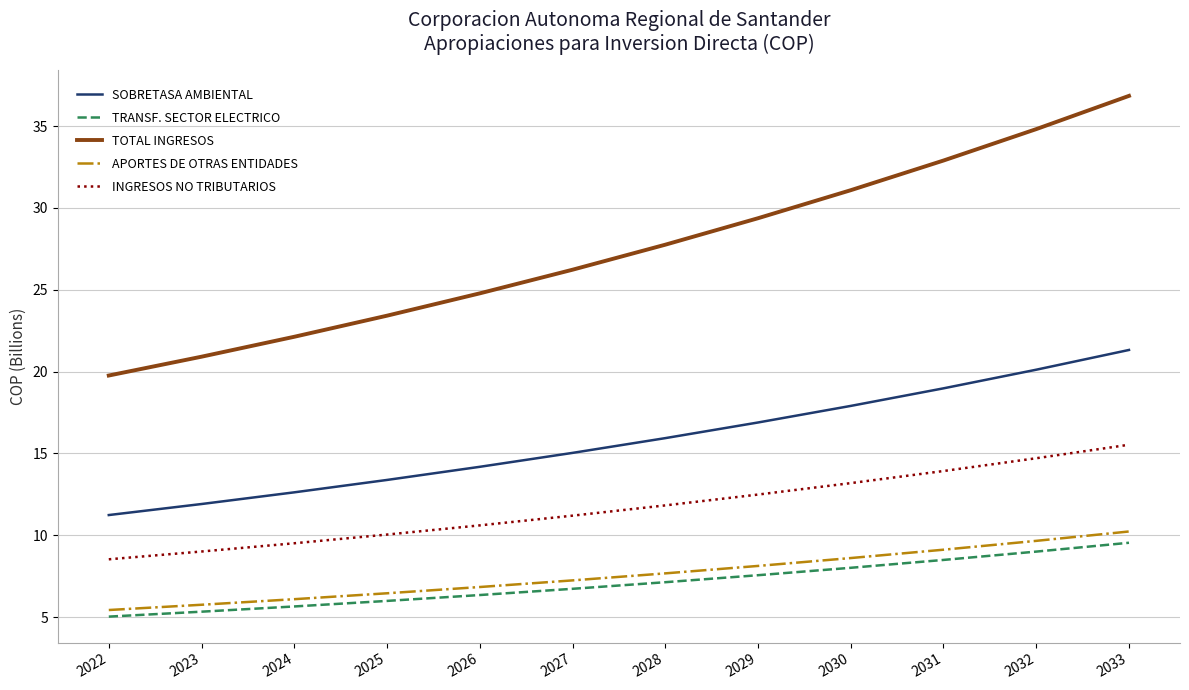

Reading left to right, what are all the values shown in this chart?

SOBRETASA AMBIENTAL: 2022=11.2	2023=11.9	2024=12.6	2025=13.4	2026=14.2	2027=15.0	2028=15.9	2029=16.9	2030=17.9	2031=19.0	2032=20.1	2033=21.3
TRANSF. SECTOR ELECTRICO: 2022=5.0	2023=5.3	2024=5.6	2025=6.0	2026=6.3	2027=6.7	2028=7.1	2029=7.6	2030=8.0	2031=8.5	2032=9.0	2033=9.5
TOTAL INGRESOS: 2022=19.8	2023=20.9	2024=22.1	2025=23.4	2026=24.8	2027=26.2	2028=27.8	2029=29.4	2030=31.1	2031=32.9	2032=34.8	2033=36.8
APORTES DE OTRAS ENTIDADES: 2022=5.4	2023=5.7	2024=6.1	2025=6.5	2026=6.8	2027=7.2	2028=7.7	2029=8.1	2030=8.6	2031=9.1	2032=9.7	2033=10.2
INGRESOS NO TRIBUTARIOS: 2022=8.5	2023=9.0	2024=9.5	2025=10.0	2026=10.6	2027=11.2	2028=11.8	2029=12.5	2030=13.2	2031=13.9	2032=14.7	2033=15.5